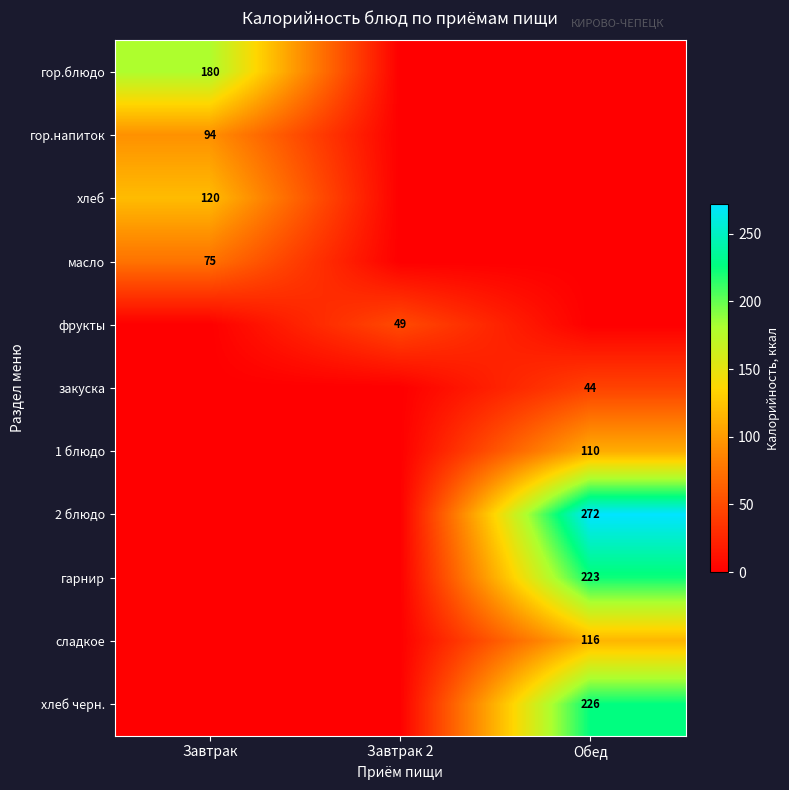

True or false: гарнир has a value of 366 at Обед.

False